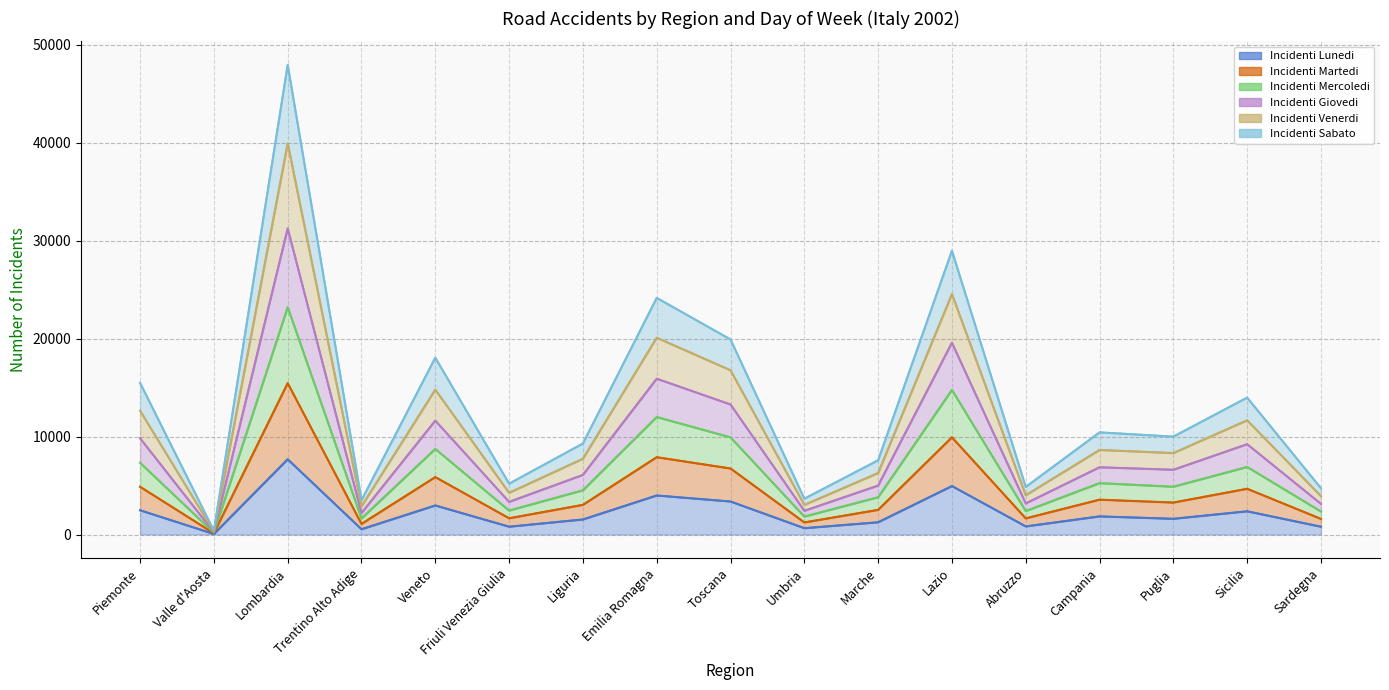

What is the label of the 10th point from the left?

Umbria